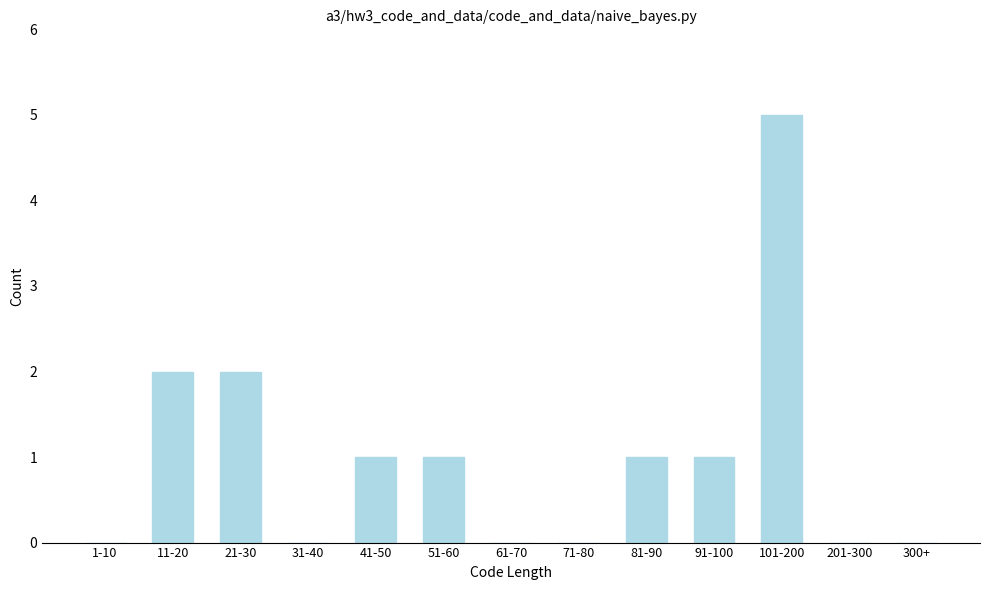

Reading right to left, transcribe all the data shown in this chart.

300+=0	201-300=0	101-200=5	91-100=1	81-90=1	71-80=0	61-70=0	51-60=1	41-50=1	31-40=0	21-30=2	11-20=2	1-10=0